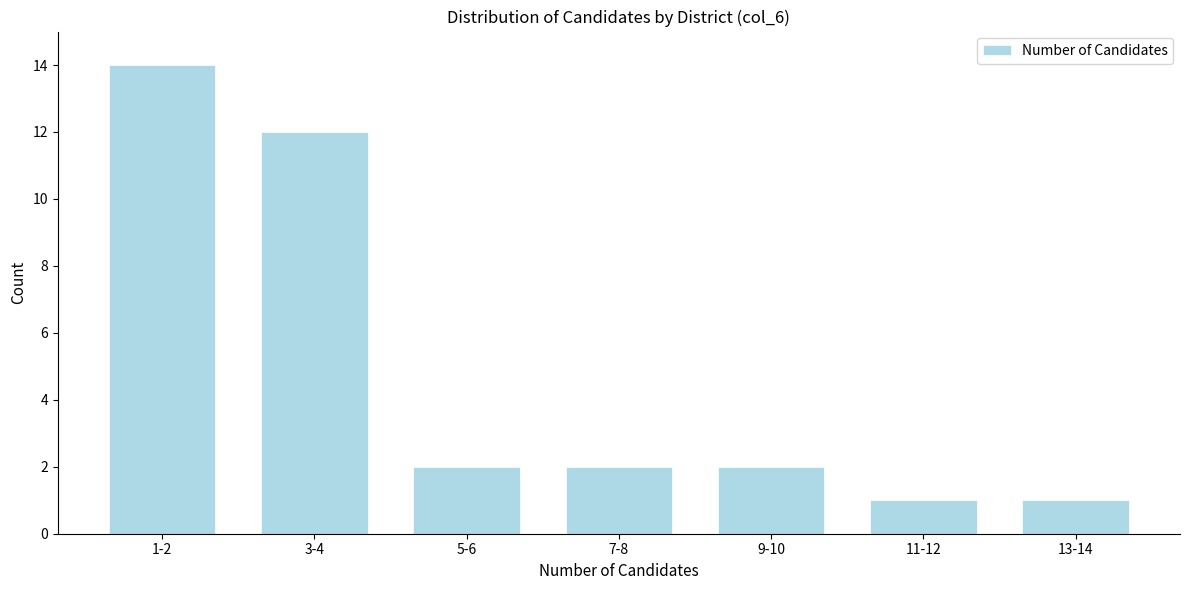

Reading left to right, transcribe all the data shown in this chart.

1-2=14	3-4=12	5-6=2	7-8=2	9-10=2	11-12=1	13-14=1